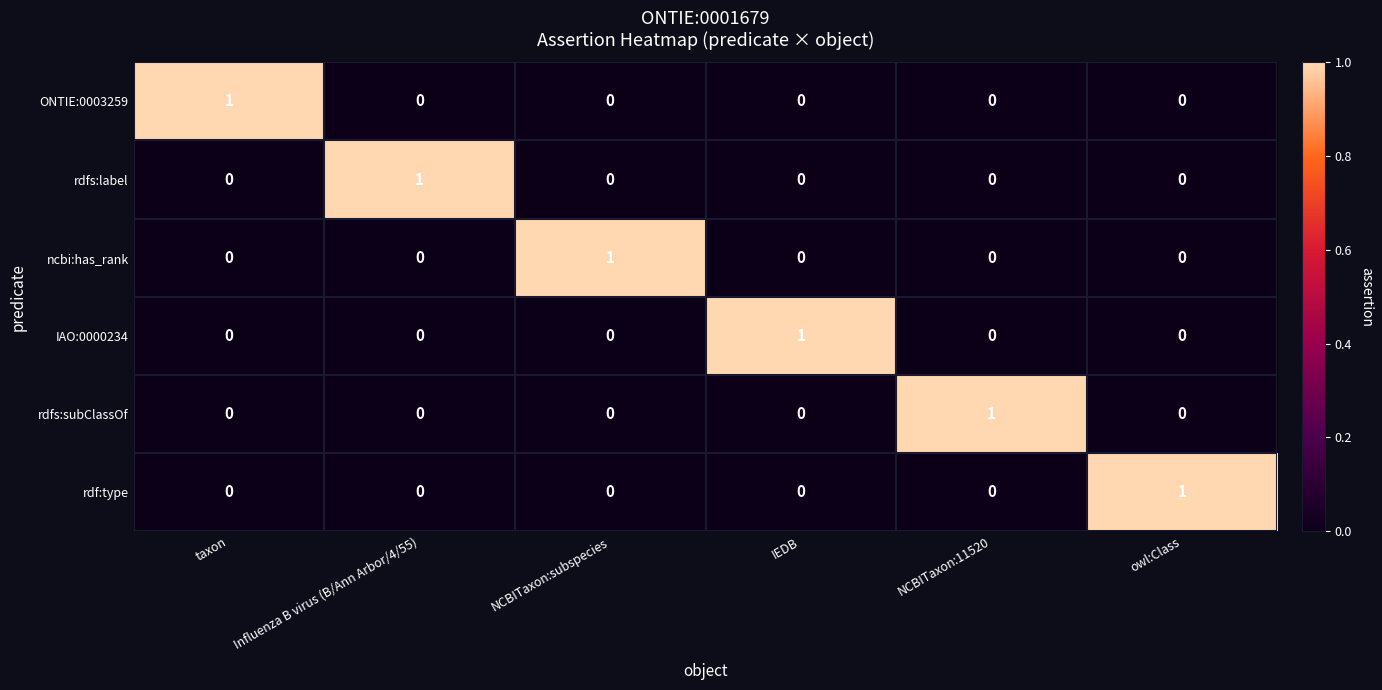

Is it true that ONTIE:0003259 equals 1 at taxon?

True